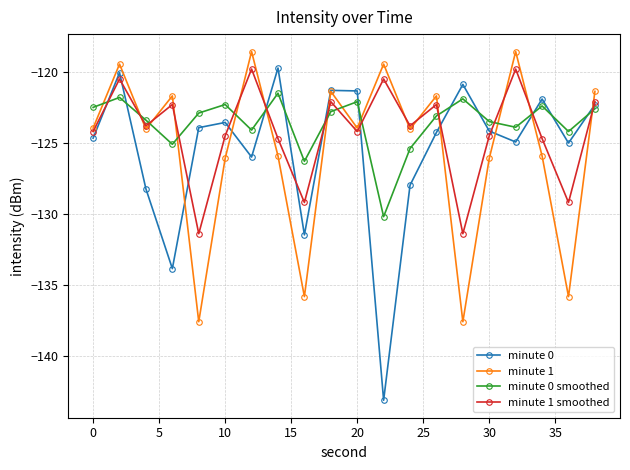

What is the value of the minute 1 point at the 19th from the left?

-135.8